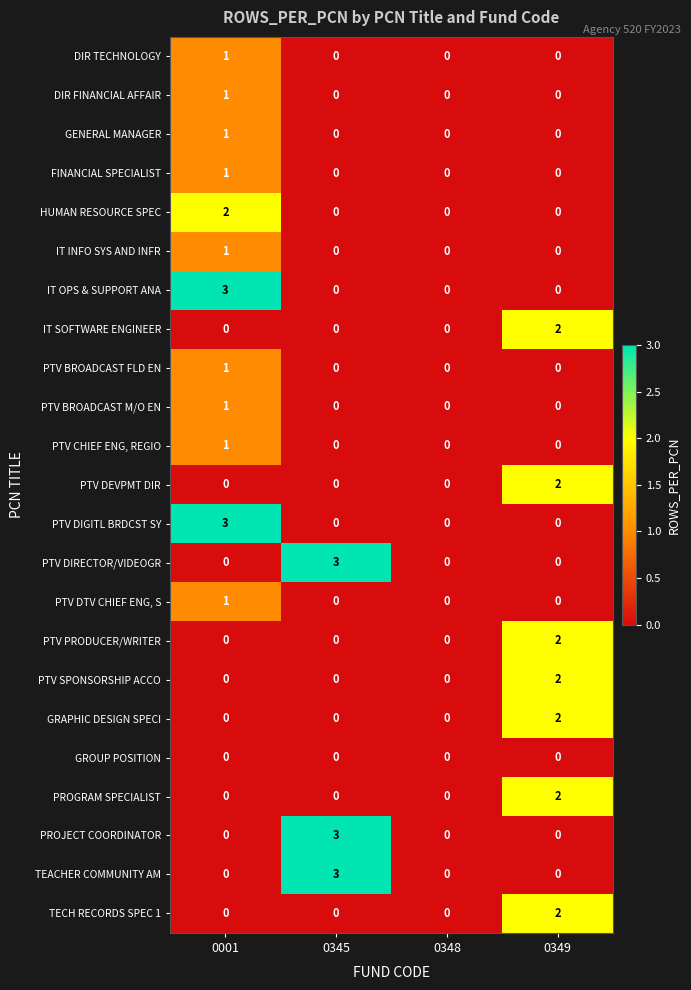

What value does the PROJECT COORDINATOR series have at 0345?

3